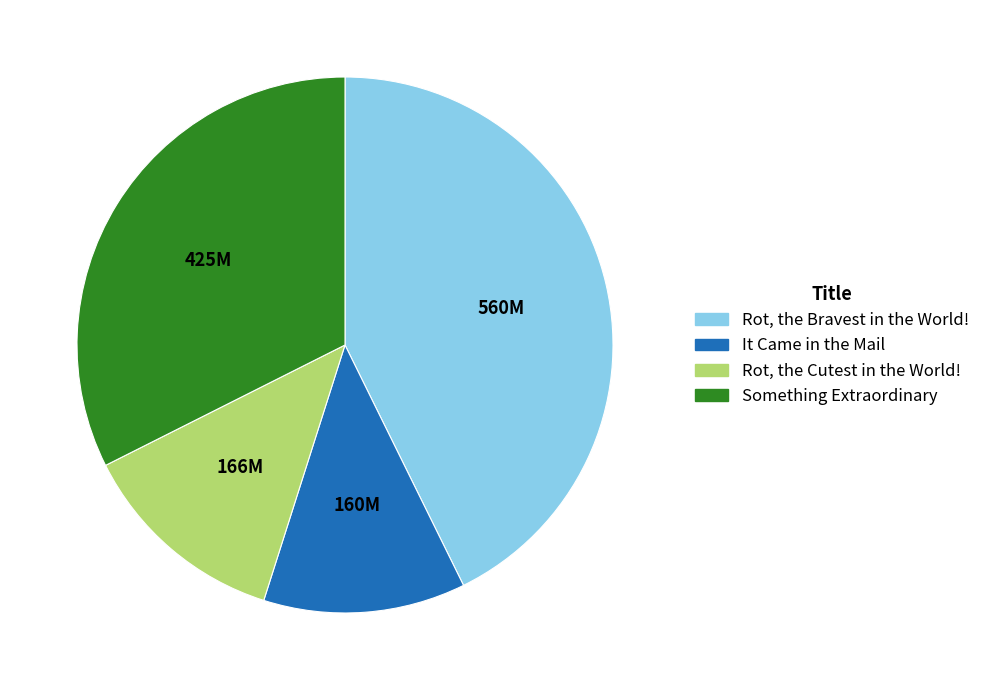

Combined, do Rot, the Bravest in the World! and It Came in the Mail account for over 50%?

Yes